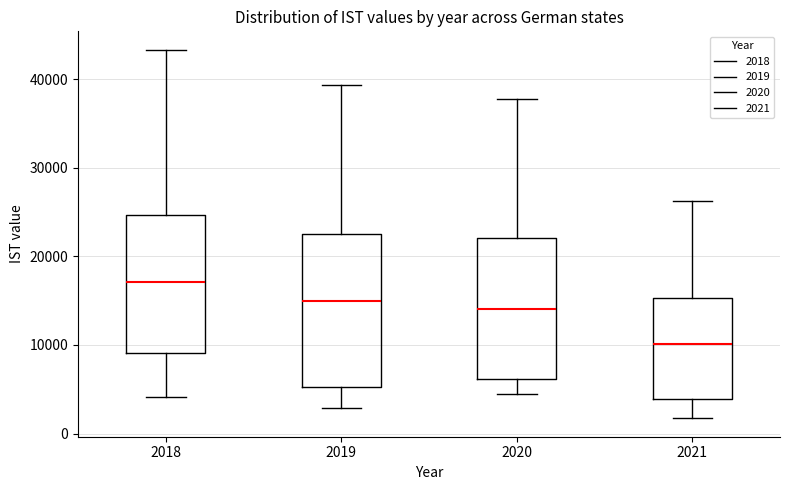

Which box's median line is the lowest?

2021